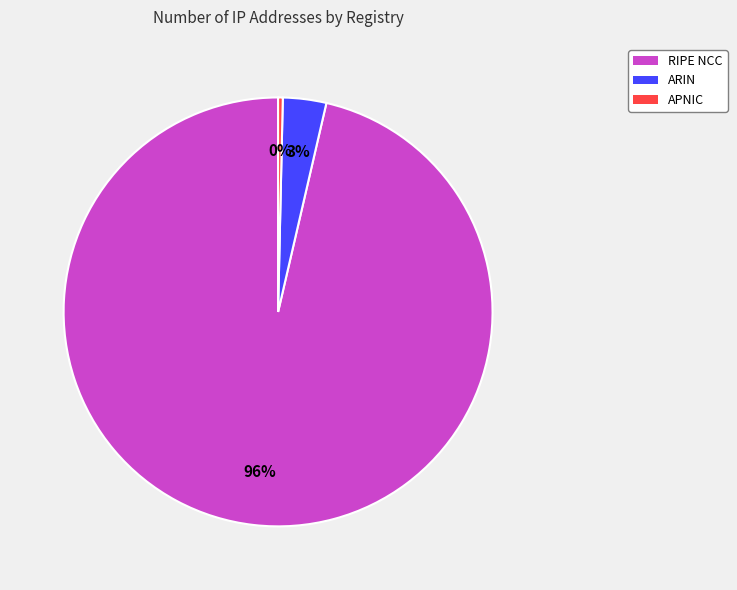

Is RIPE NCC the majority of the pie?

Yes